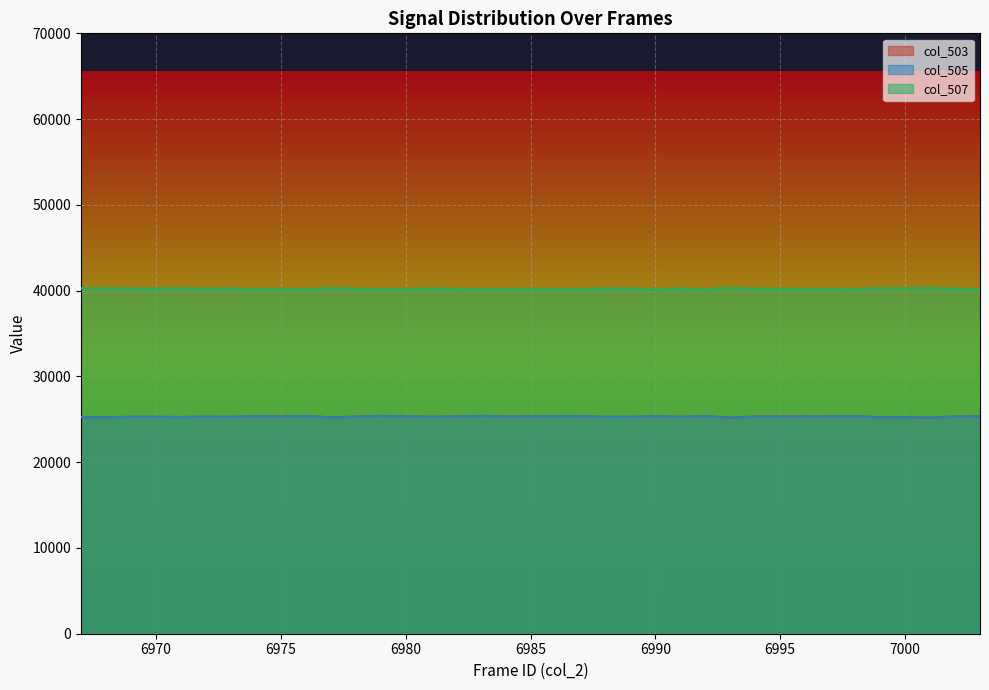

Rank the series by their maximum value, from lowest to highest.

col_503, col_505, col_507